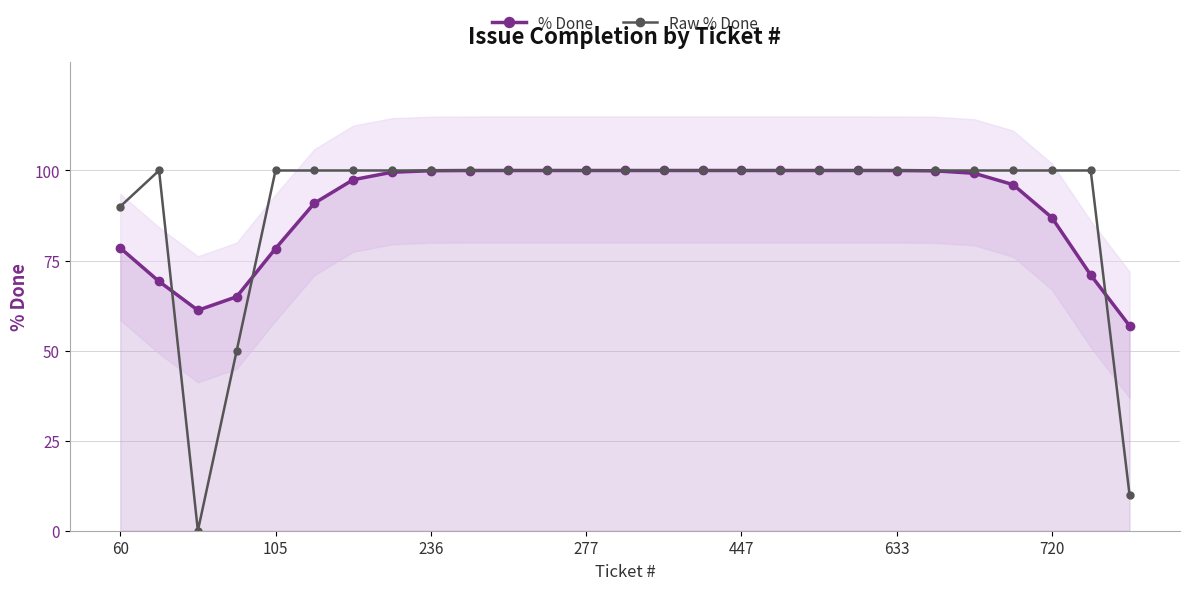

What value does the % Done series have at 236?

99.9